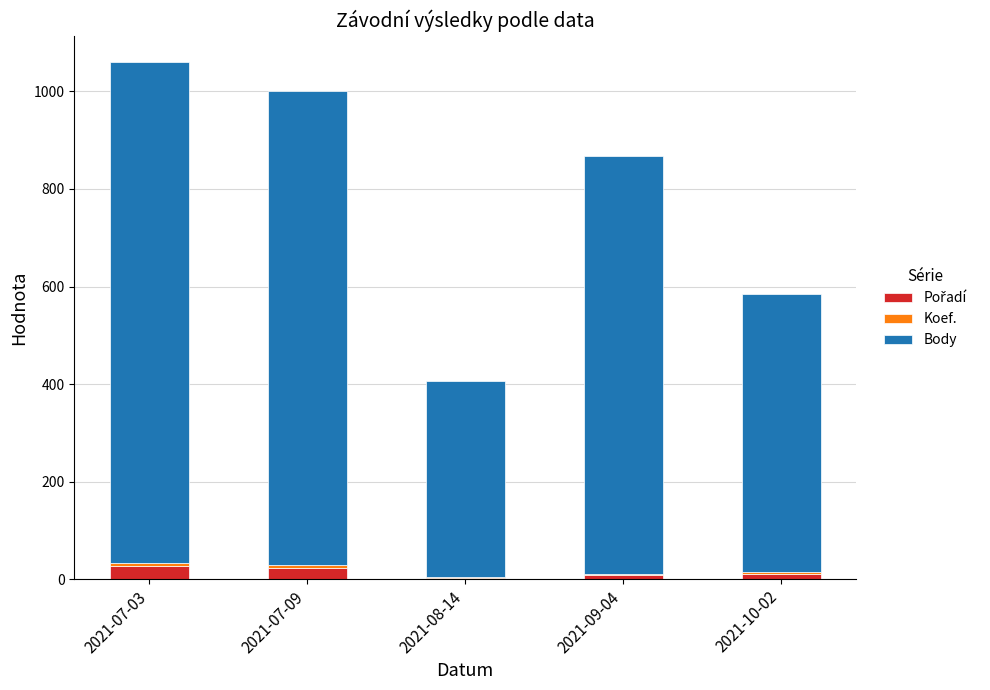

What is the label of the 1st bar from the right?

2021-10-02